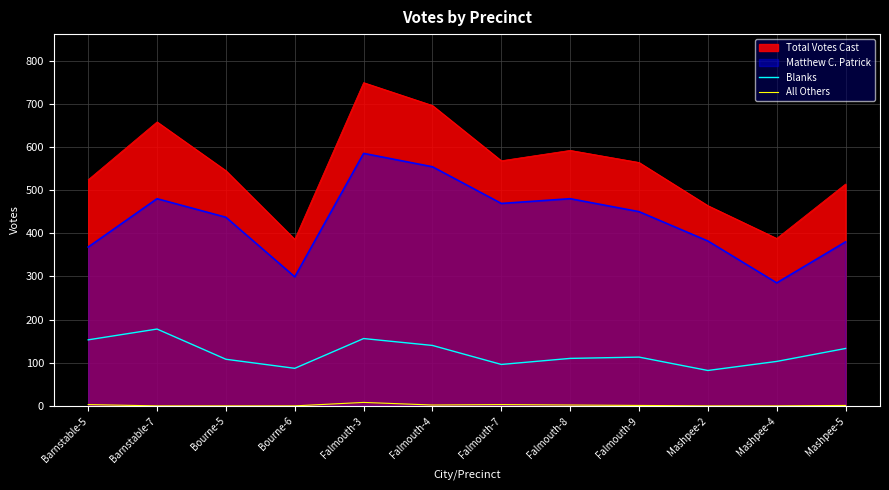

List the labels in order of All Others value, largest first.

Falmouth-3, Barnstable-5, Falmouth-7, Falmouth-4, Falmouth-8, Falmouth-9, Mashpee-5, Barnstable-7, Bourne-5, Bourne-6, Mashpee-2, Mashpee-4